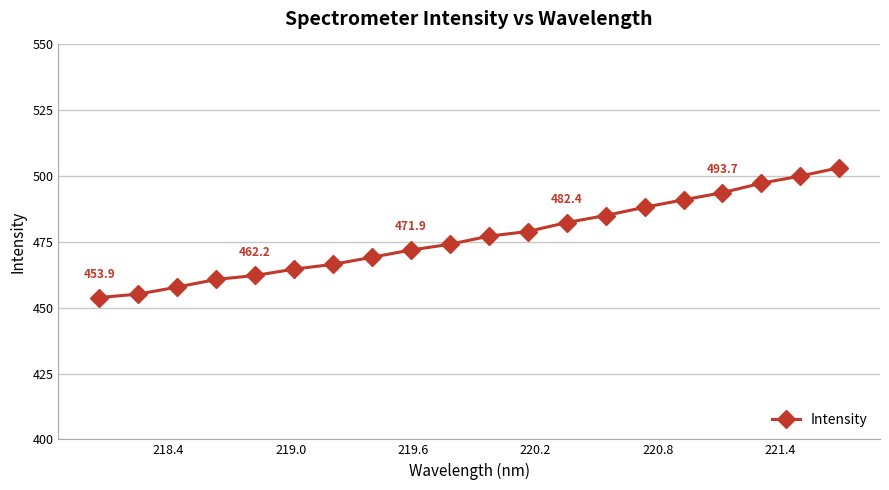

What is the difference between the maximum and minimum values?

49.3